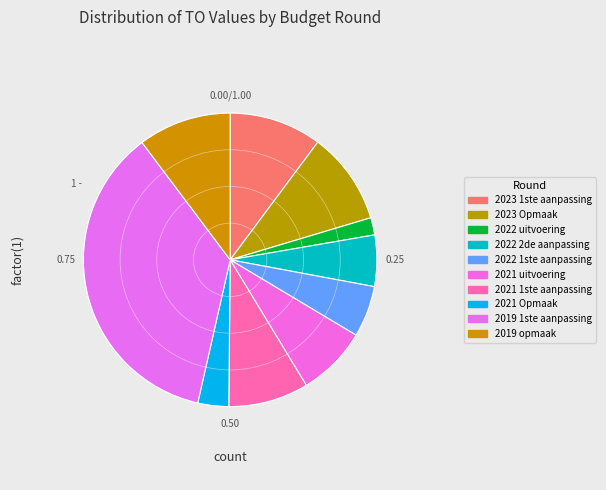

What is the smallest slice in the pie chart?

2022 uitvoering